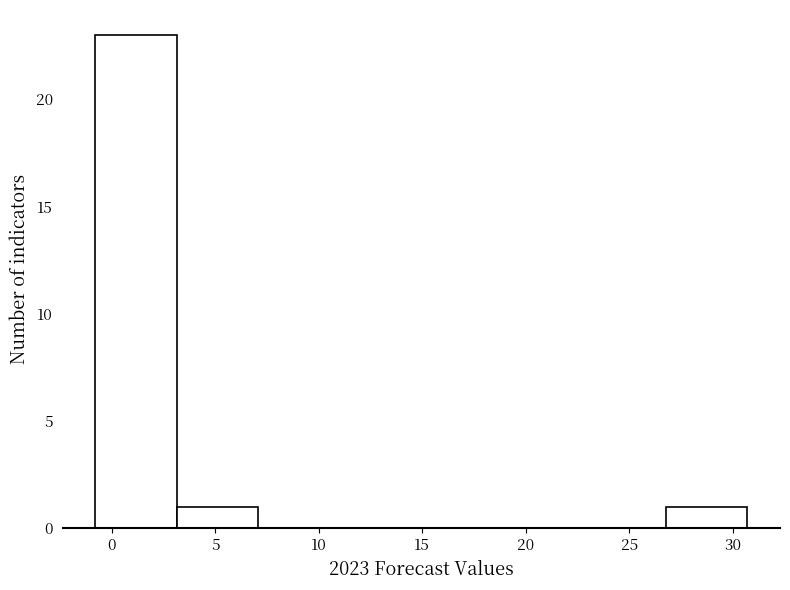

Reading left to right, transcribe this chart: for each bar, give the range it covers on the x-axis and its height. Neither the bar edges nor the heights are printed on the chart, so give them approximately, as read against the axes.

-1.0 to 3.0: 23
3.0 to 7.0: 1
7.0 to 11.0: 0
11.0 to 15.0: 0
15.0 to 19.0: 0
19.0 to 23.0: 0
23.0 to 27.0: 0
27.0 to 30.5: 1